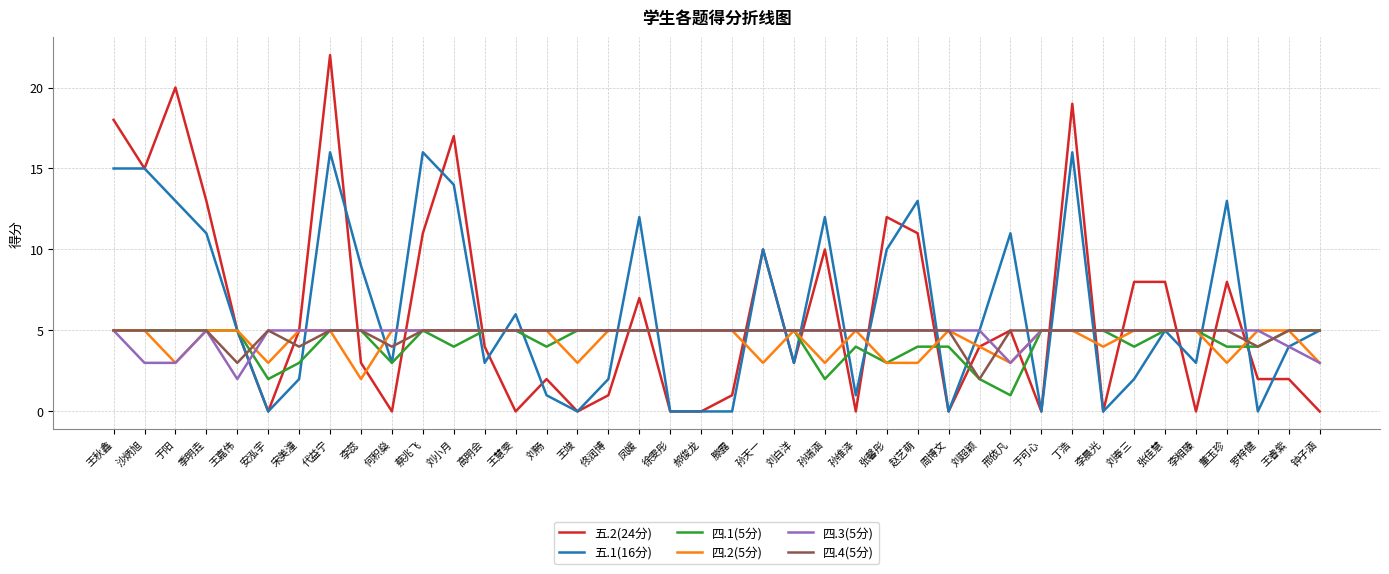

Reading left to right, extract all data points from this chart.

五.2(24分): 王秋鑫=18	沙炳旭=15	于阳=20	季明垚=13	王嘉伟=5	安泓宇=0	宋美潼=5	代益宁=22	李蕊=3	何积燊=0	蔡兆飞=11	刘小月=17	高明会=4	王慧雯=0	刘畅=2	王竣=0	佟润博=1	凤媛=7	徐雯彤=0	郝俊龙=0	滕露=1	孙天一=10	刘白洋=3	孙瑞涵=10	孙维泽=0	张馨彤=12	赵艺萌=11	周博文=0	刘超颖=4	邢依凡=5	于可心=0	丁浩=19	李晨光=0	刘奉三=8	张佳慧=8	李相臻=0	董玉珍=8	罗梓健=2	王睿紫=2	钟子涵=0
五.1(16分): 王秋鑫=15	沙炳旭=15	于阳=13	季明垚=11	王嘉伟=5	安泓宇=0	宋美潼=2	代益宁=16	李蕊=9	何积燊=3	蔡兆飞=16	刘小月=14	高明会=3	王慧雯=6	刘畅=1	王竣=0	佟润博=2	凤媛=12	徐雯彤=0	郝俊龙=0	滕露=0	孙天一=10	刘白洋=3	孙瑞涵=12	孙维泽=1	张馨彤=10	赵艺萌=13	周博文=0	刘超颖=5	邢依凡=11	于可心=0	丁浩=16	李晨光=0	刘奉三=2	张佳慧=5	李相臻=3	董玉珍=13	罗梓健=0	王睿紫=4	钟子涵=5
四.1(5分): 王秋鑫=5	沙炳旭=5	于阳=5	季明垚=5	王嘉伟=5	安泓宇=2	宋美潼=3	代益宁=5	李蕊=5	何积燊=3	蔡兆飞=5	刘小月=4	高明会=5	王慧雯=5	刘畅=4	王竣=5	佟润博=5	凤媛=5	徐雯彤=5	郝俊龙=5	滕露=5	孙天一=5	刘白洋=5	孙瑞涵=2	孙维泽=4	张馨彤=3	赵艺萌=4	周博文=4	刘超颖=2	邢依凡=1	于可心=5	丁浩=5	李晨光=5	刘奉三=4	张佳慧=5	李相臻=5	董玉珍=4	罗梓健=4	王睿紫=5	钟子涵=5
四.2(5分): 王秋鑫=5	沙炳旭=5	于阳=3	季明垚=5	王嘉伟=5	安泓宇=3	宋美潼=5	代益宁=5	李蕊=2	何积燊=5	蔡兆飞=5	刘小月=5	高明会=5	王慧雯=5	刘畅=5	王竣=3	佟润博=5	凤媛=5	徐雯彤=5	郝俊龙=5	滕露=5	孙天一=3	刘白洋=5	孙瑞涵=3	孙维泽=5	张馨彤=3	赵艺萌=3	周博文=5	刘超颖=4	邢依凡=3	于可心=5	丁浩=5	李晨光=4	刘奉三=5	张佳慧=5	李相臻=5	董玉珍=3	罗梓健=5	王睿紫=5	钟子涵=3
四.3(5分): 王秋鑫=5	沙炳旭=3	于阳=3	季明垚=5	王嘉伟=2	安泓宇=5	宋美潼=5	代益宁=5	李蕊=5	何积燊=5	蔡兆飞=5	刘小月=5	高明会=5	王慧雯=5	刘畅=5	王竣=5	佟润博=5	凤媛=5	徐雯彤=5	郝俊龙=5	滕露=5	孙天一=5	刘白洋=5	孙瑞涵=5	孙维泽=5	张馨彤=5	赵艺萌=5	周博文=5	刘超颖=5	邢依凡=3	于可心=5	丁浩=5	李晨光=5	刘奉三=5	张佳慧=5	李相臻=5	董玉珍=5	罗梓健=5	王睿紫=4	钟子涵=3
四.4(5分): 王秋鑫=5	沙炳旭=5	于阳=5	季明垚=5	王嘉伟=3	安泓宇=5	宋美潼=4	代益宁=5	李蕊=5	何积燊=4	蔡兆飞=5	刘小月=5	高明会=5	王慧雯=5	刘畅=5	王竣=5	佟润博=5	凤媛=5	徐雯彤=5	郝俊龙=5	滕露=5	孙天一=5	刘白洋=5	孙瑞涵=5	孙维泽=5	张馨彤=5	赵艺萌=5	周博文=5	刘超颖=2	邢依凡=5	于可心=5	丁浩=5	李晨光=5	刘奉三=5	张佳慧=5	李相臻=5	董玉珍=5	罗梓健=4	王睿紫=5	钟子涵=5